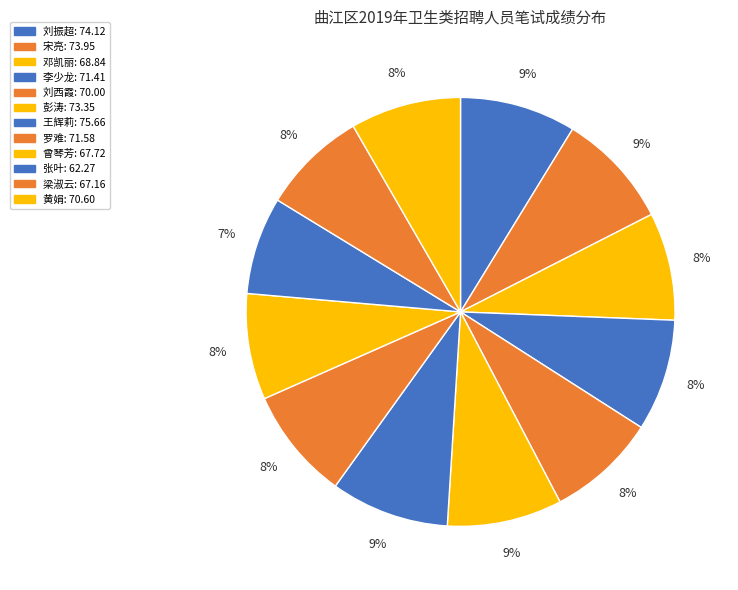

Is the sum of 刘西霞 and 王辉莉 greater than half?

No